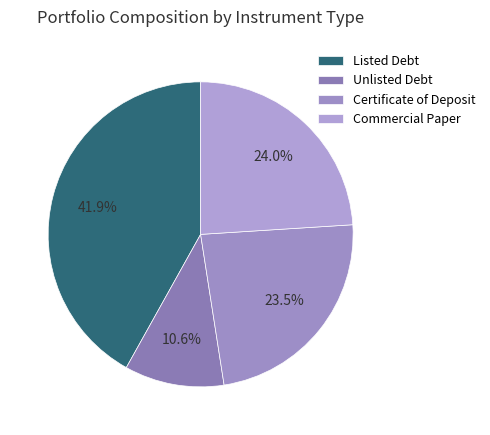

Which slice is the largest?

Listed Debt